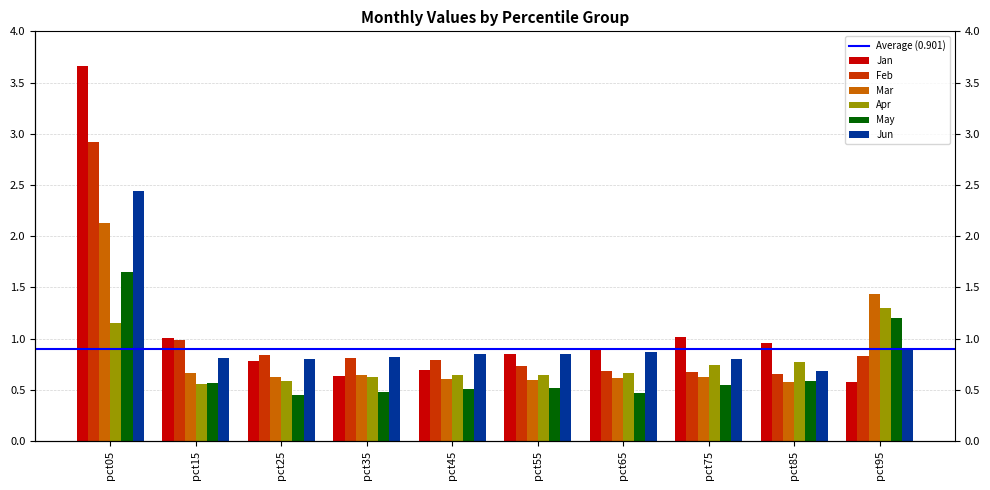

What is the minimum value for Jun?

0.7